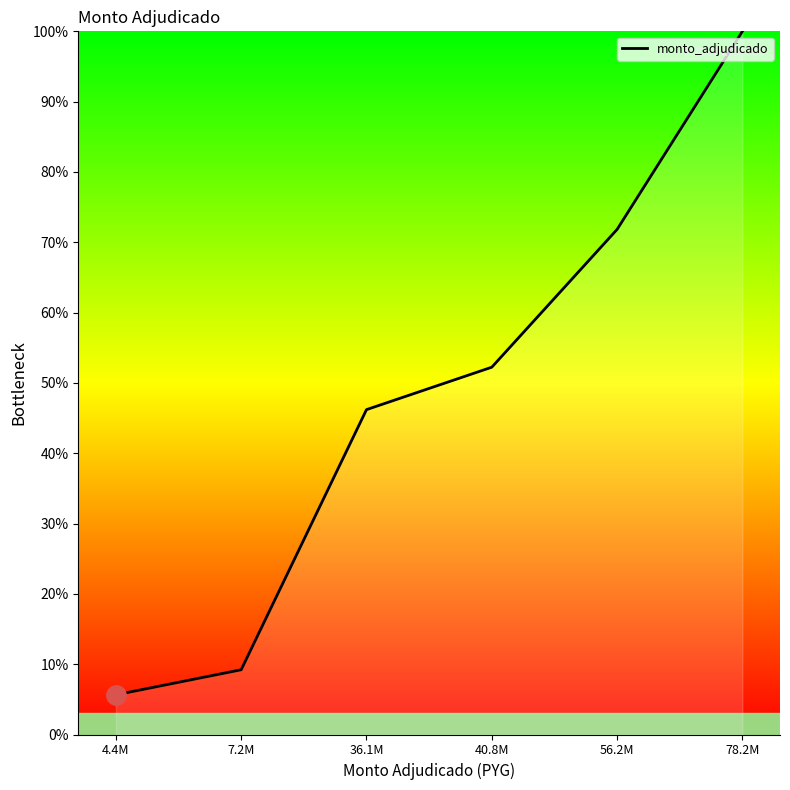

Which has a higher value, 56.2M or 36.1M?

56.2M